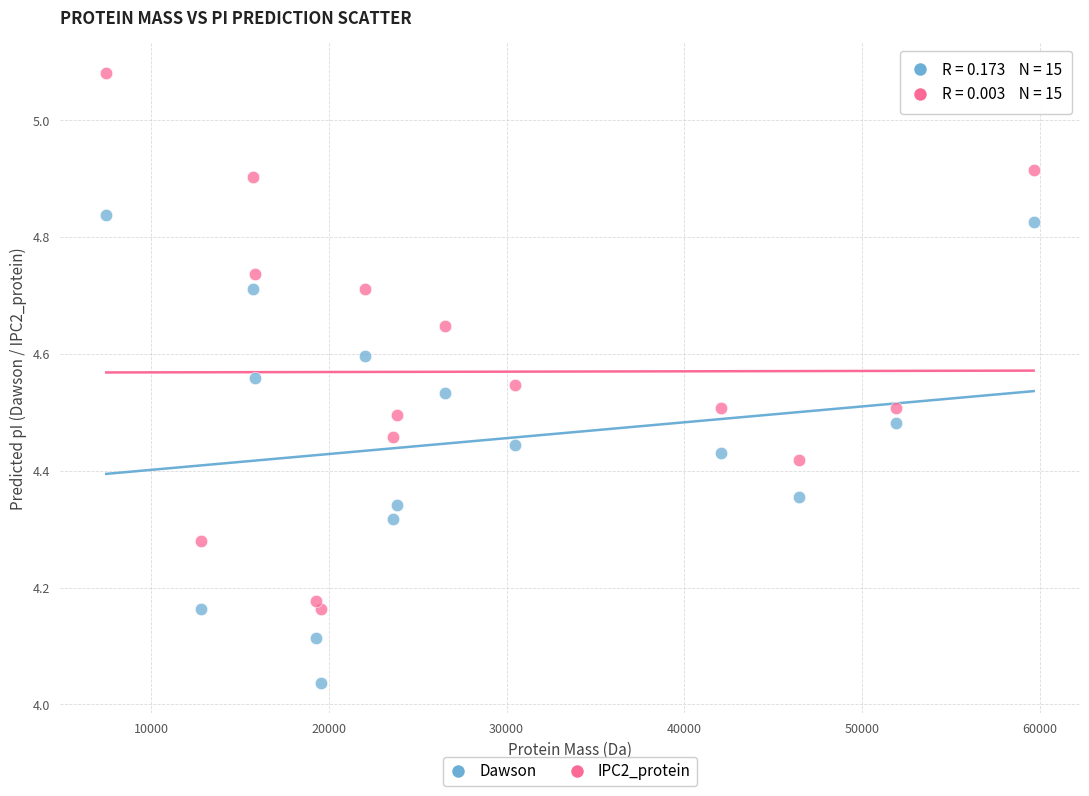

Which series reaches the maximum Y coordinate?

IPC2_protein